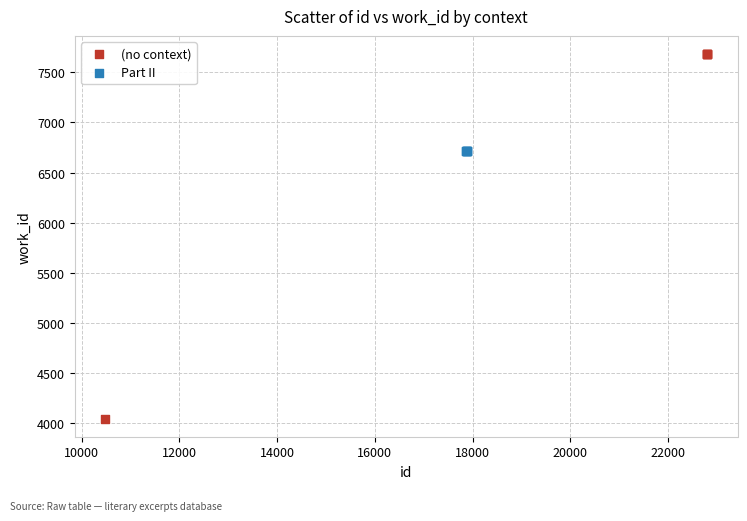

Which series contains the highest Y value?

(no context)